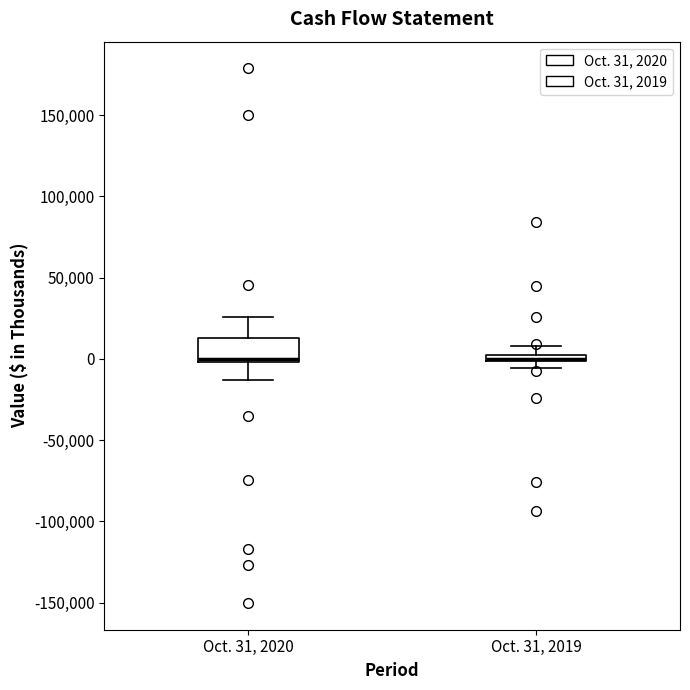

Comparing the boxes themselves (not the whiskers), which one is the tallest?

Oct. 31, 2020